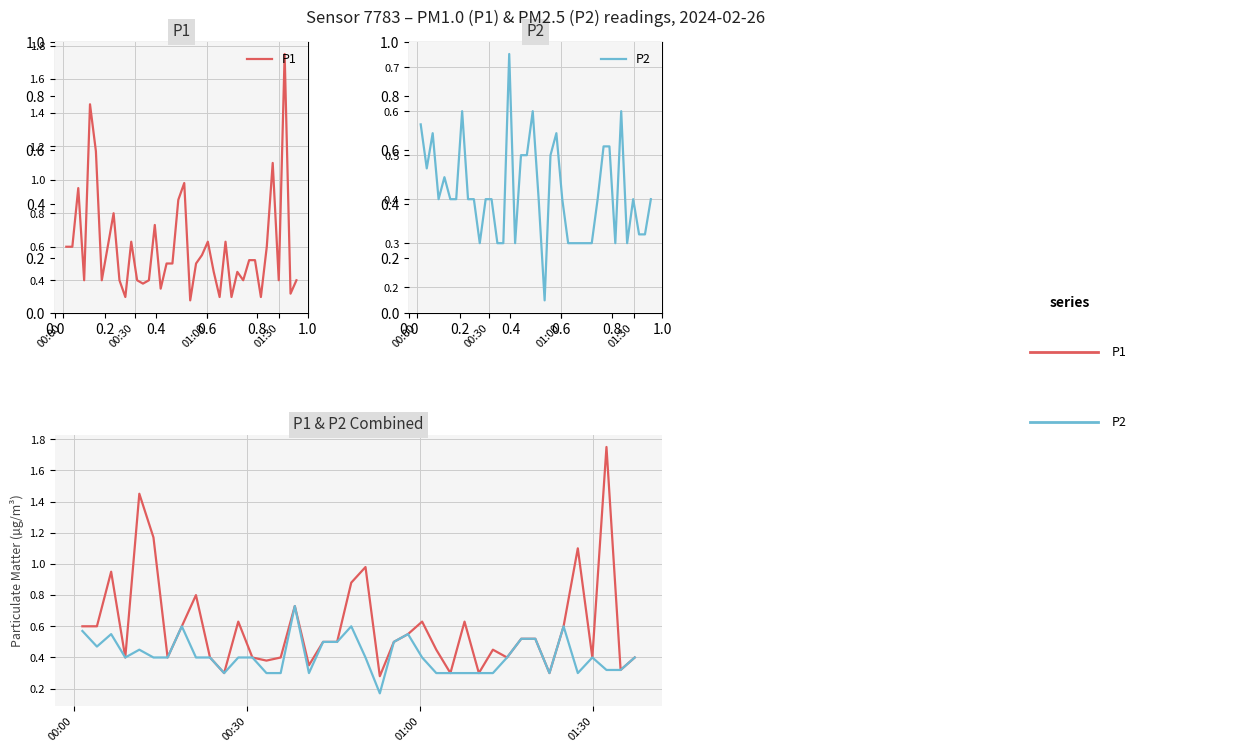

Does the chart display data point markers on the line(s)?

No